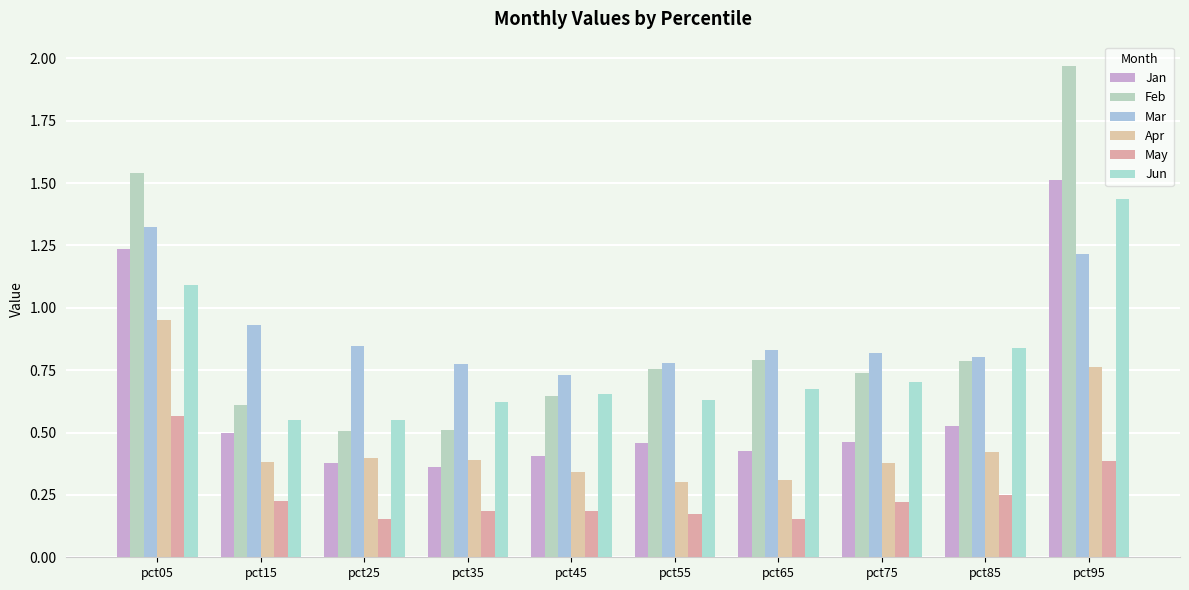

The value of Apr at pct15 is 0.4. True or false?

True